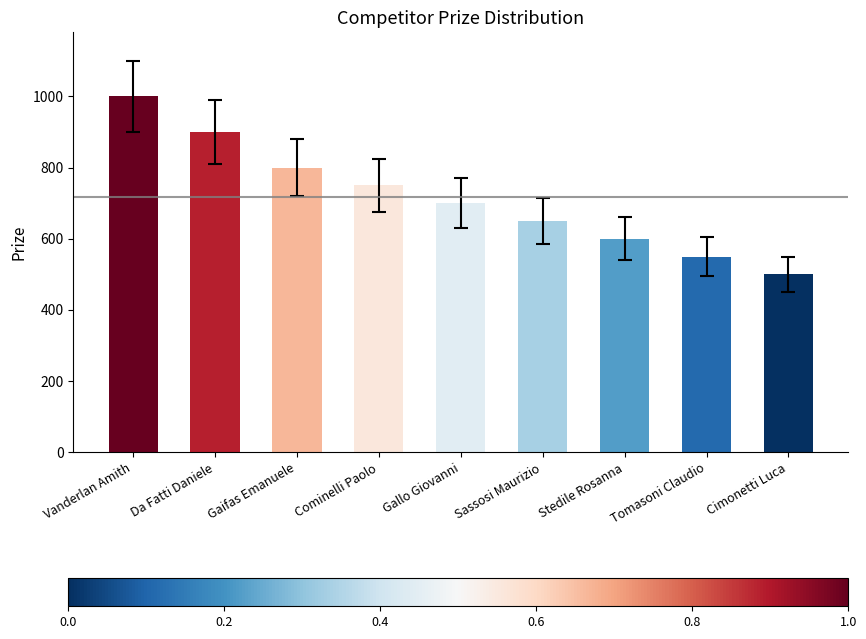

What is the maximum value shown in the chart?

1000